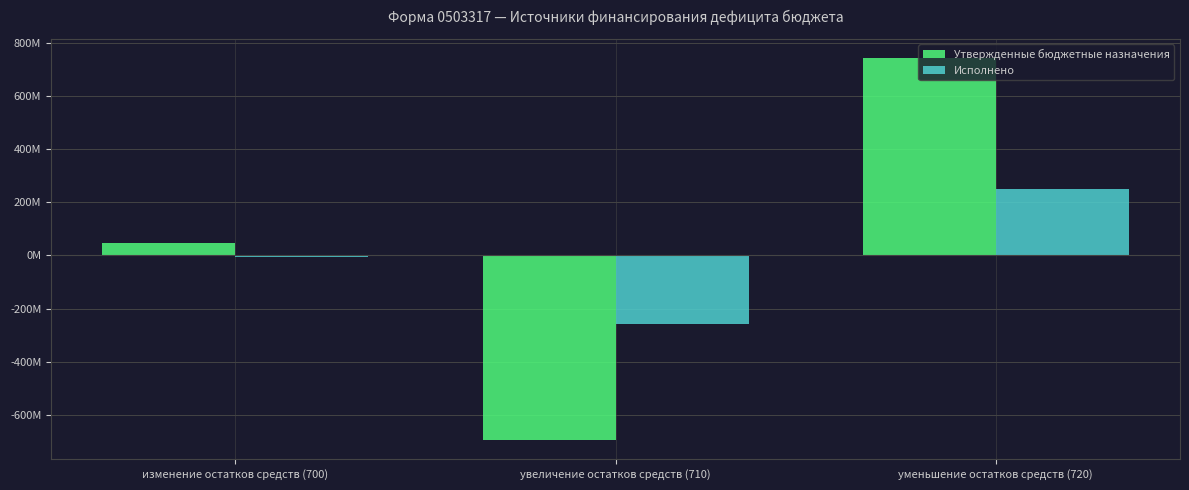

Does the chart contain any negative values?

Yes